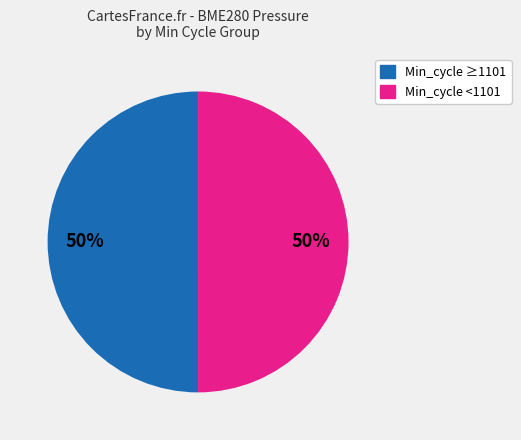

To the nearest percent, what is the average slice percentage?

50%